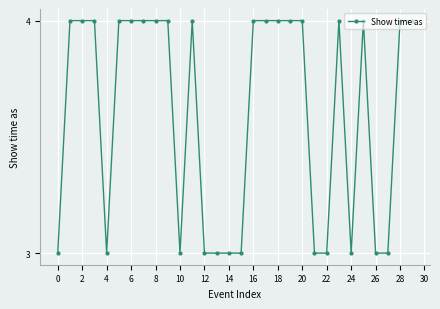

Reading right to left, transcribe all the data shown in this chart.

4	4	3	3	4	3	4	3	3	4	4	4	4	4	3	3	3	3	4	3	4	4	4	4	4	3	4	4	4	3